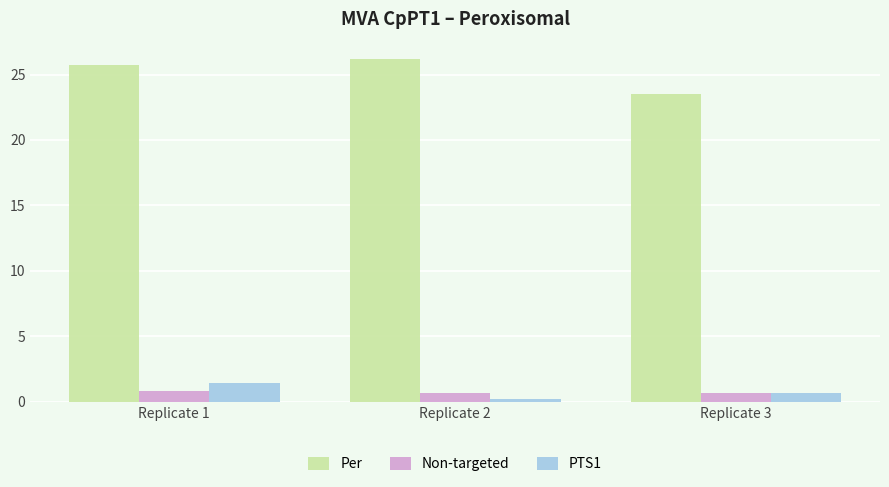

Rank the series at Replicate 2 from highest to lowest value.

Per, Non-targeted, PTS1